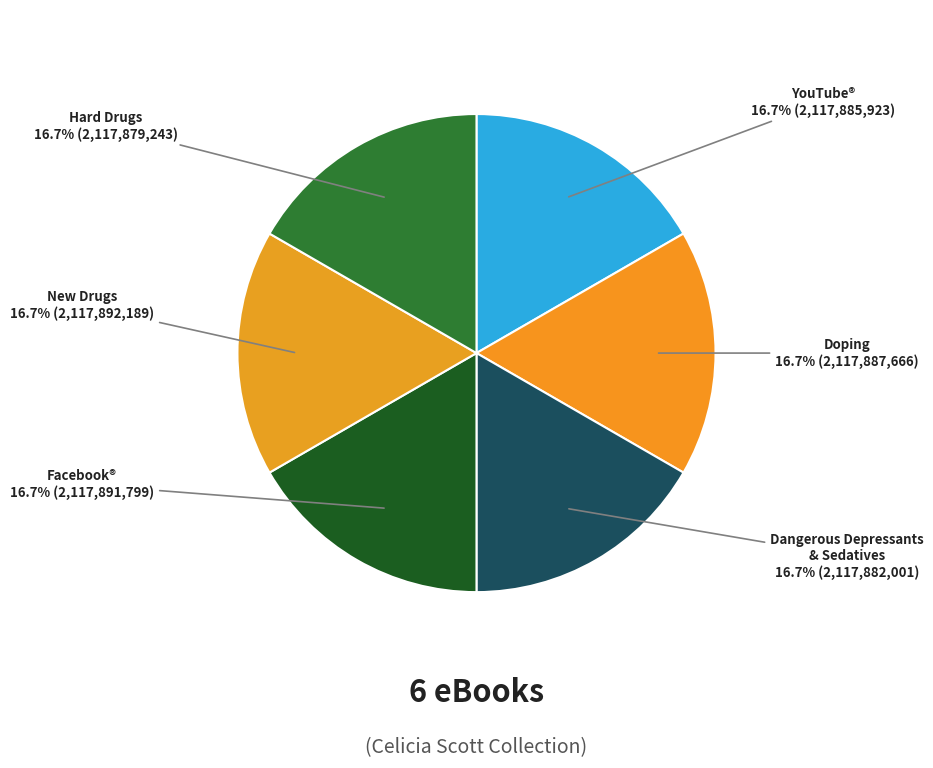

How many segments does this pie chart have?

6